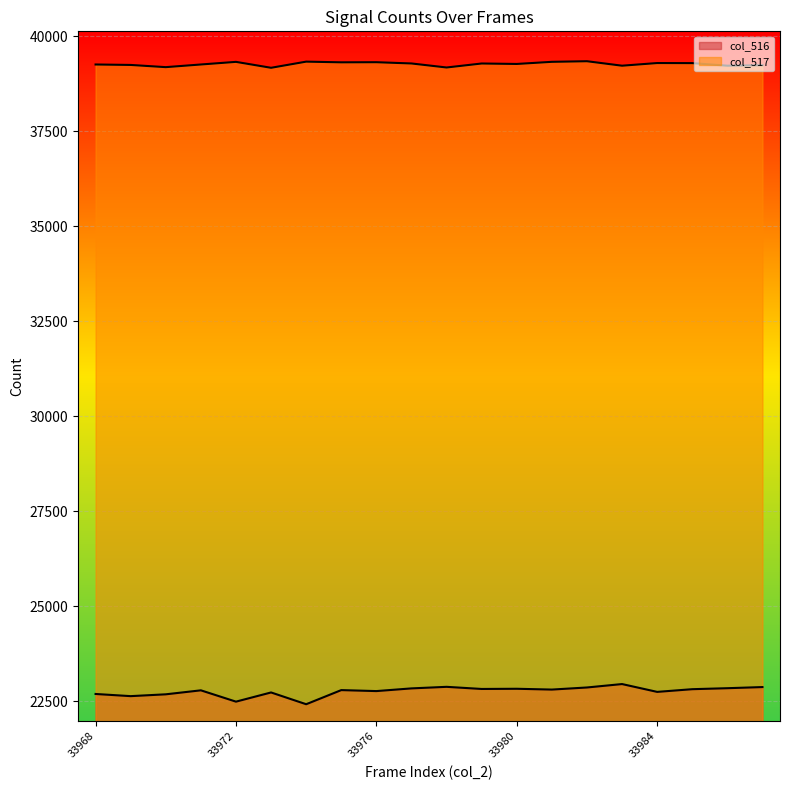

Between 33973 and 33984, which series saw the biggest shift?

col_517